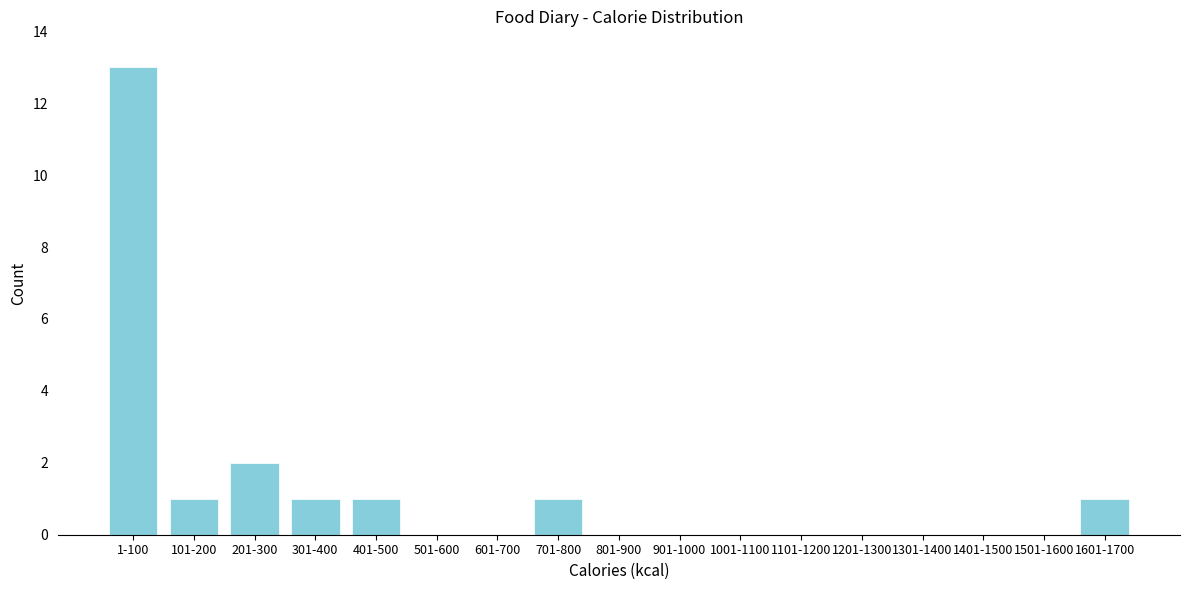

Reading left to right, transcribe all the data shown in this chart.

1-100=13	101-200=1	201-300=2	301-400=1	401-500=1	501-600=0	601-700=0	701-800=1	801-900=0	901-1000=0	1001-1100=0	1101-1200=0	1201-1300=0	1301-1400=0	1401-1500=0	1501-1600=0	1601-1700=1